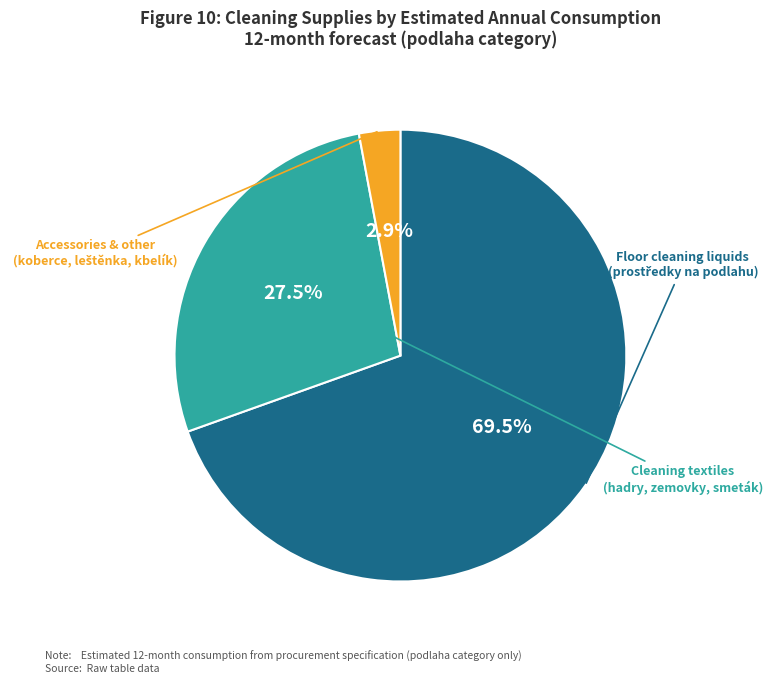

To the nearest percent, what is the average slice percentage?

33%